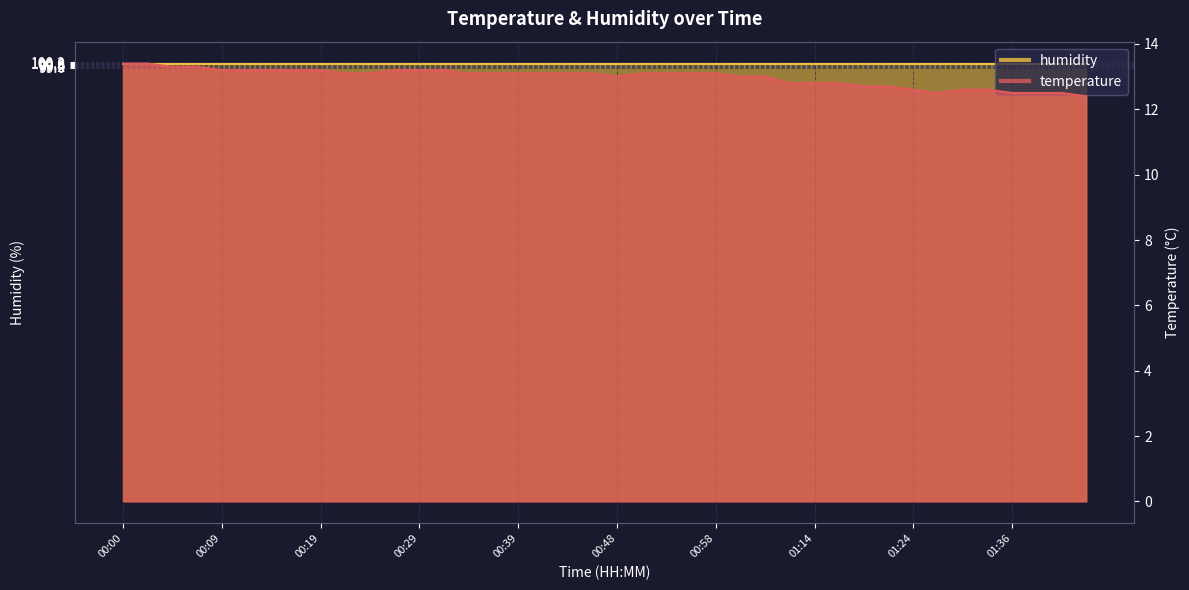

Which label corresponds to the largest value in the chart?

00:00